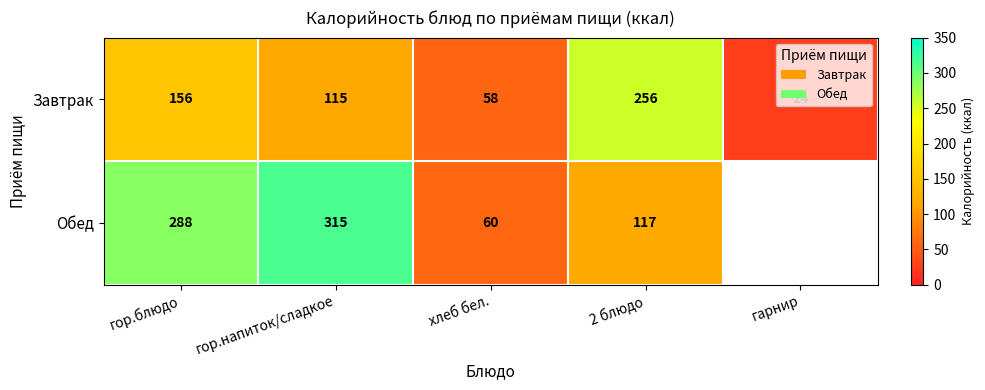

Rank the categories by Завтрак value from lowest to highest.

гарнир, хлеб бел., гор.напиток/сладкое, гор.блюдо, 2 блюдо